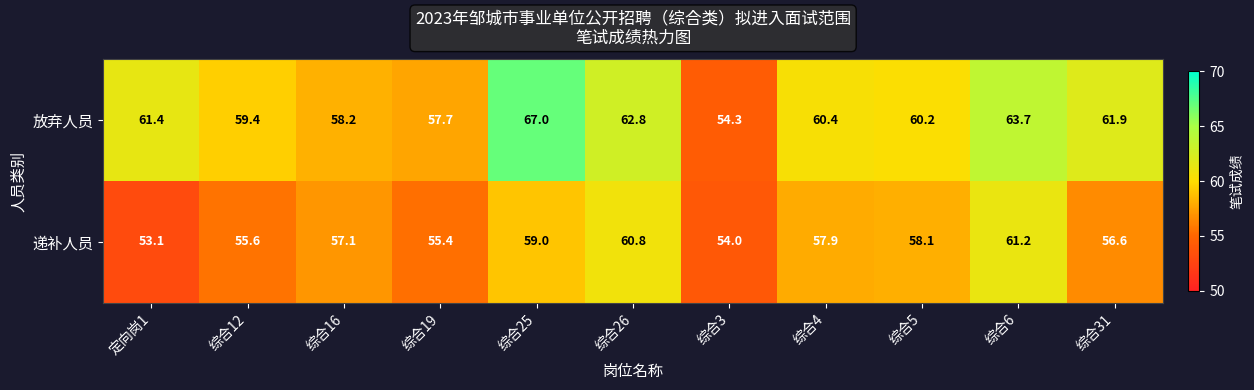

What is the spread (max minus min) of values at 综合31?

5.3